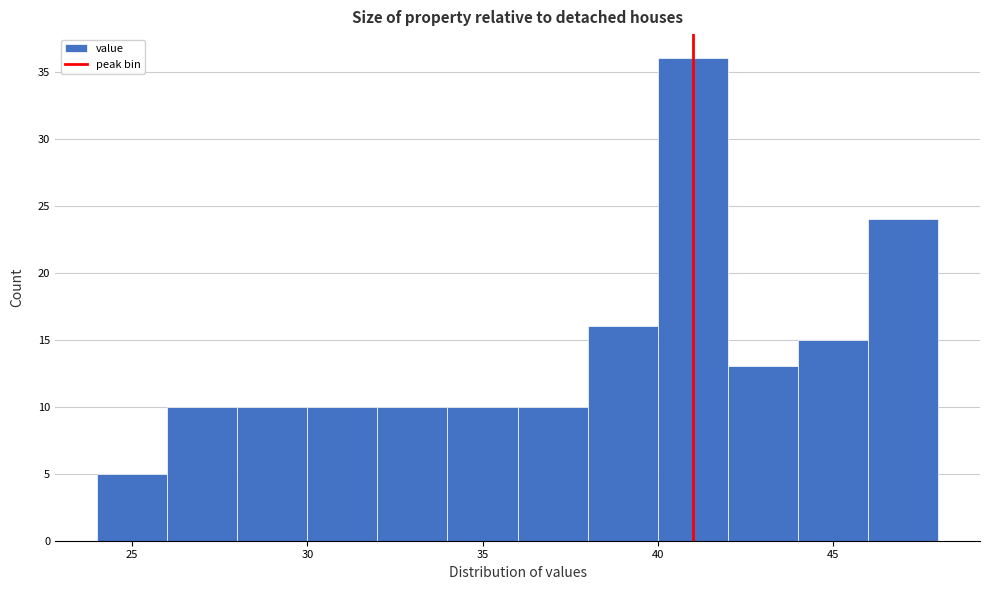

Over which range of the x-axis is the bar tallest?

40 to 42